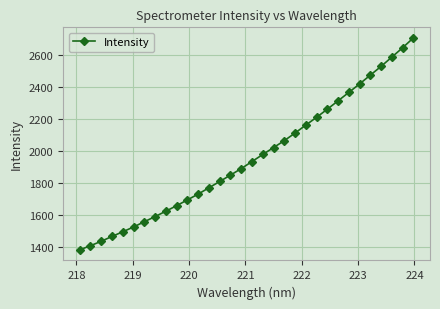

What is the value of the 31st point from the left?

2648.1